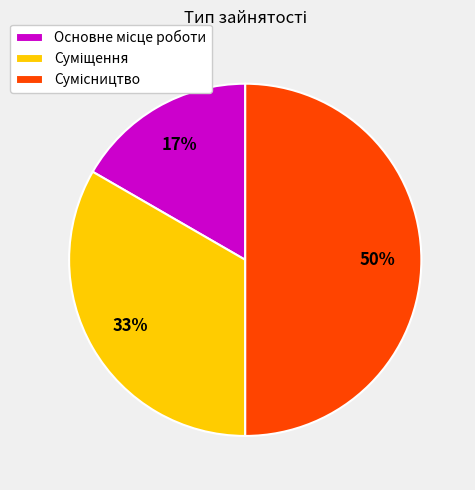

Count the number of slices in the pie.

3